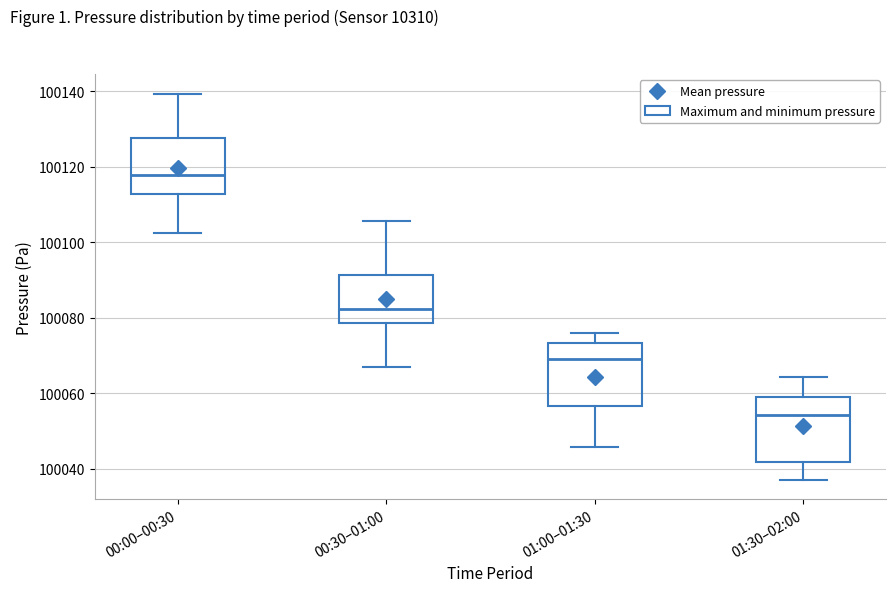

Reading left to right, transcribe this box plot: for each box, give where its median line is, the range the box spans, and where its two whiskers end, as read against the y-axis. The values are not printed on the chart, so give them approximately, as read against the axis.

00:00–00:30: median 100118, box 100112 to 100128, whiskers 100102 to 100140
00:30–01:00: median 100082, box 100078 to 100092, whiskers 100066 to 100106
01:00–01:30: median 100070, box 100056 to 100074, whiskers 100046 to 100076
01:30–02:00: median 100054, box 100042 to 100058, whiskers 100038 to 100064